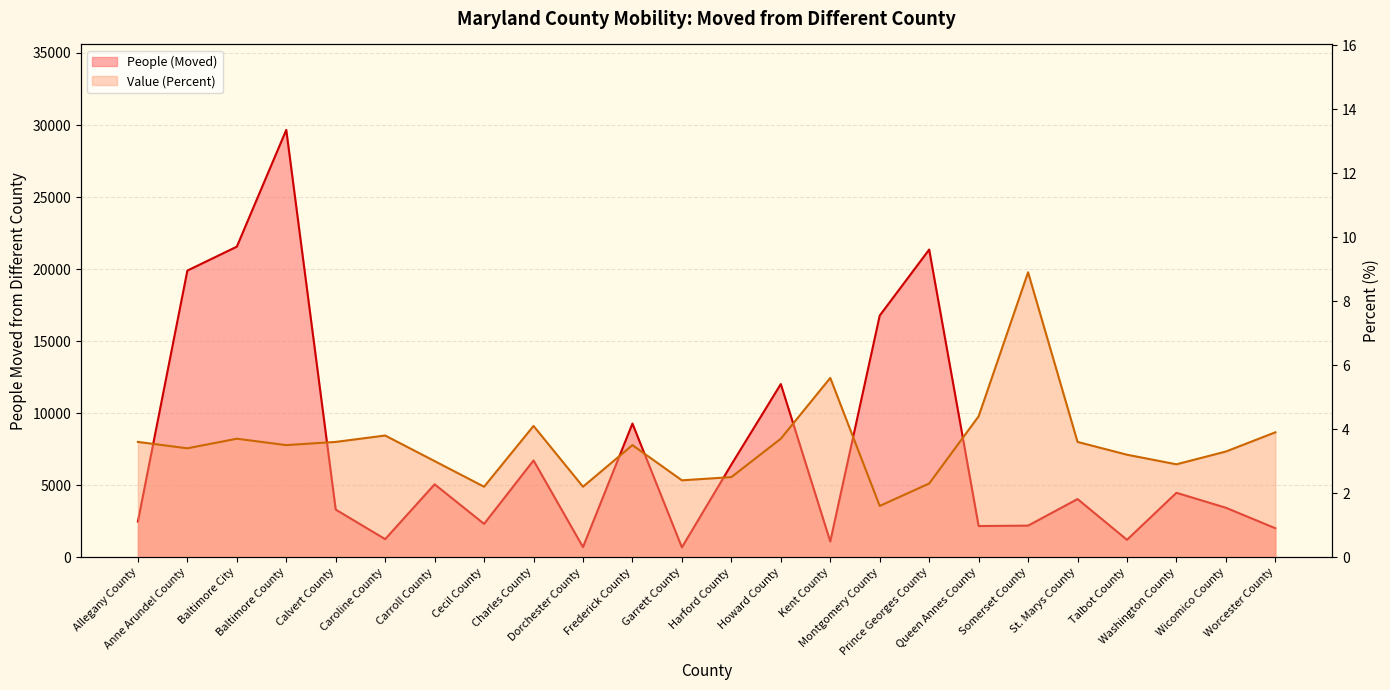

The value of Value (Percent) at Queen Annes County is 3.1. True or false?

False